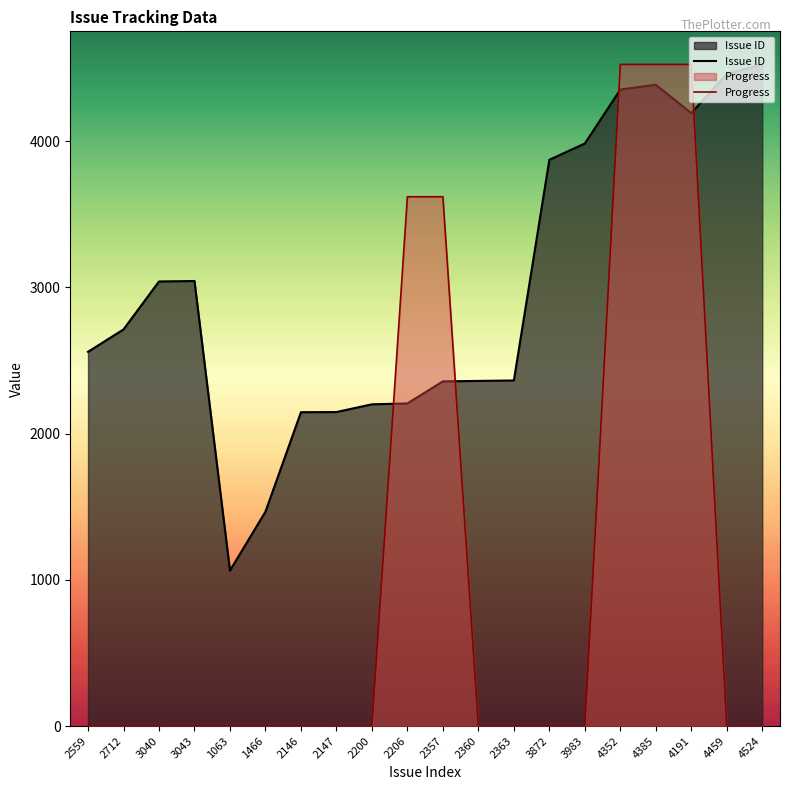

What is the label of the 15th point from the left?

3983